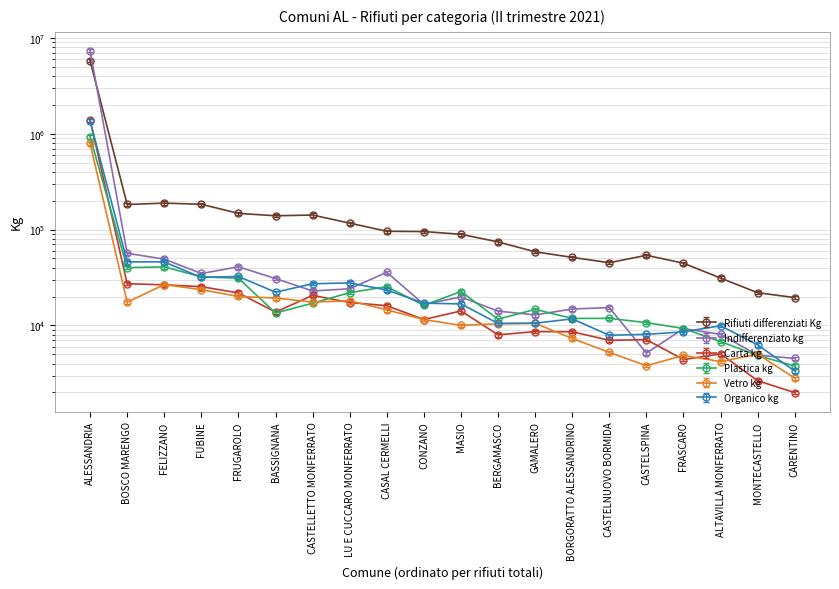

Is it true that Vetro kg equals 25123.9 at CASAL CERMELLI?

False